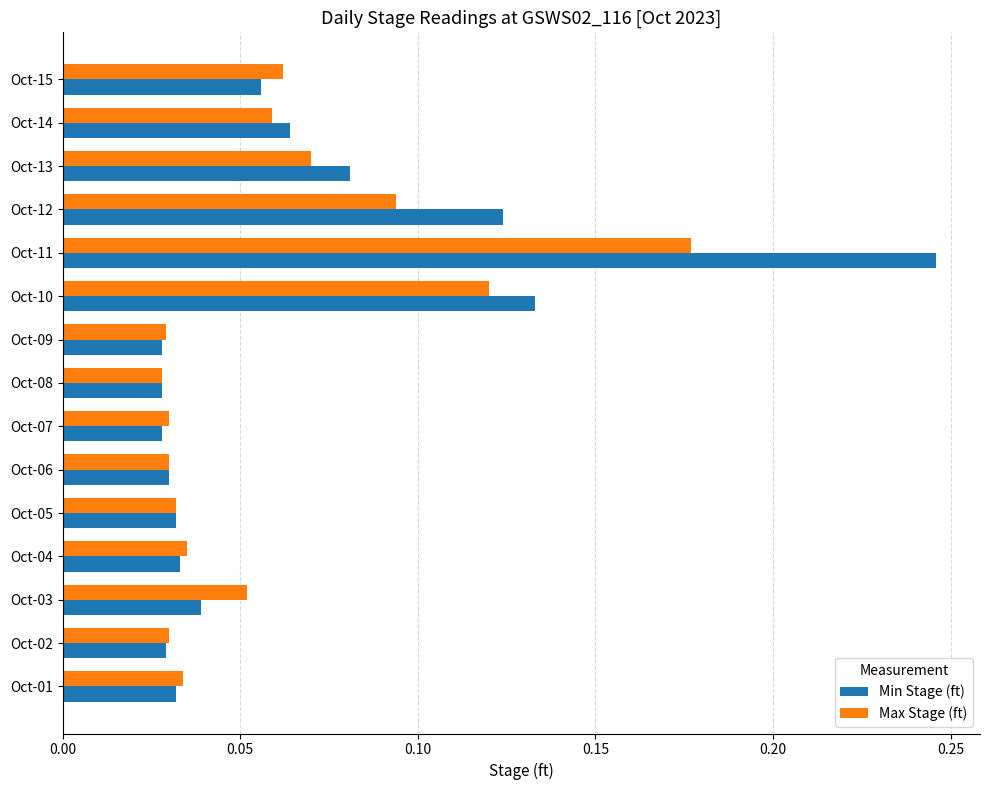

At which category is the sum across all series the highest?

Oct-11